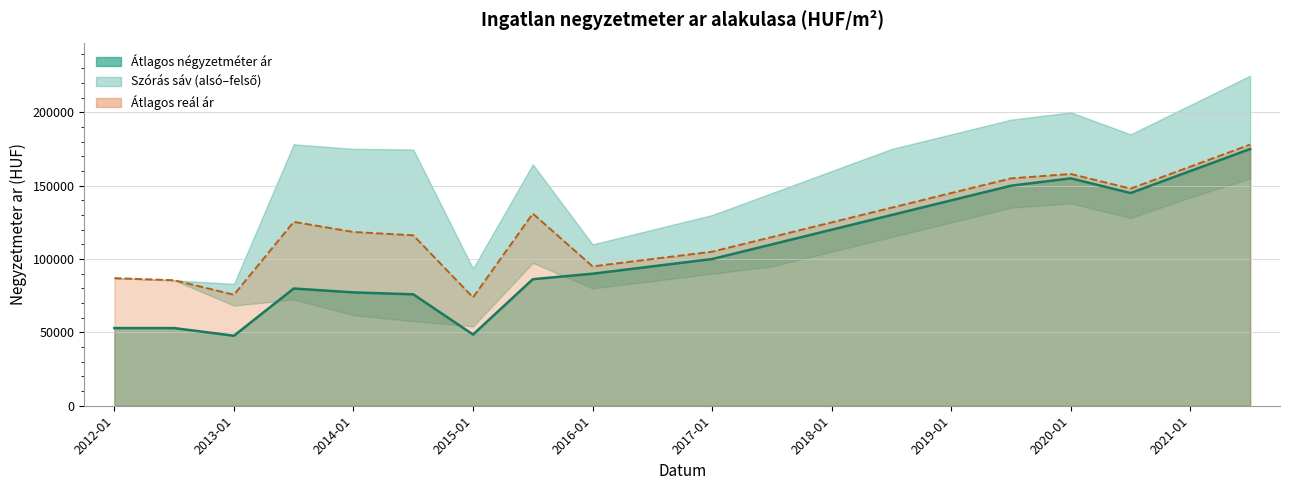

What is the value of the Atlagos negyzetmeter ar point at the 8th from the left?

86250